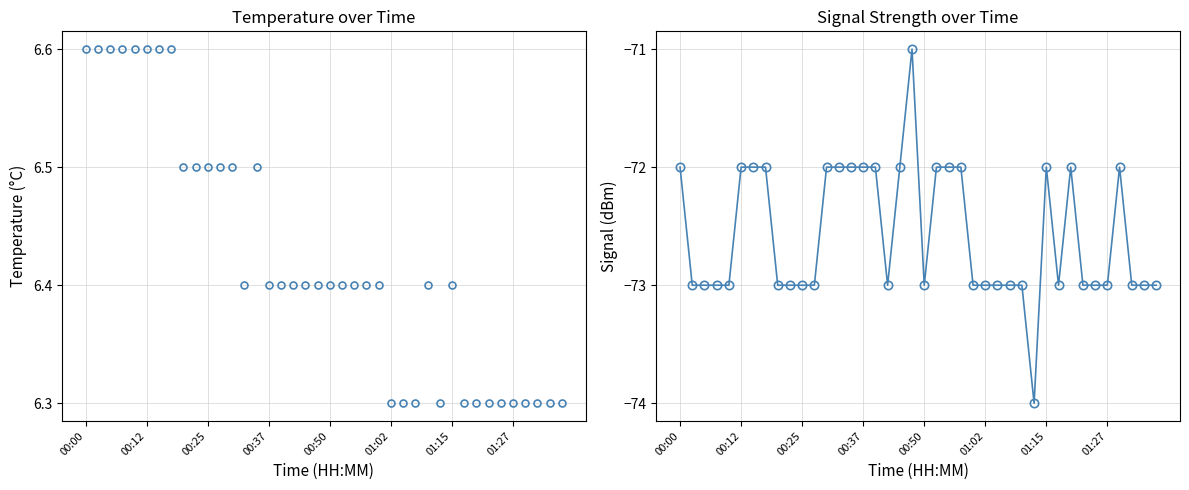

Between 00:25 and 34, which series saw the biggest shift?

Temp